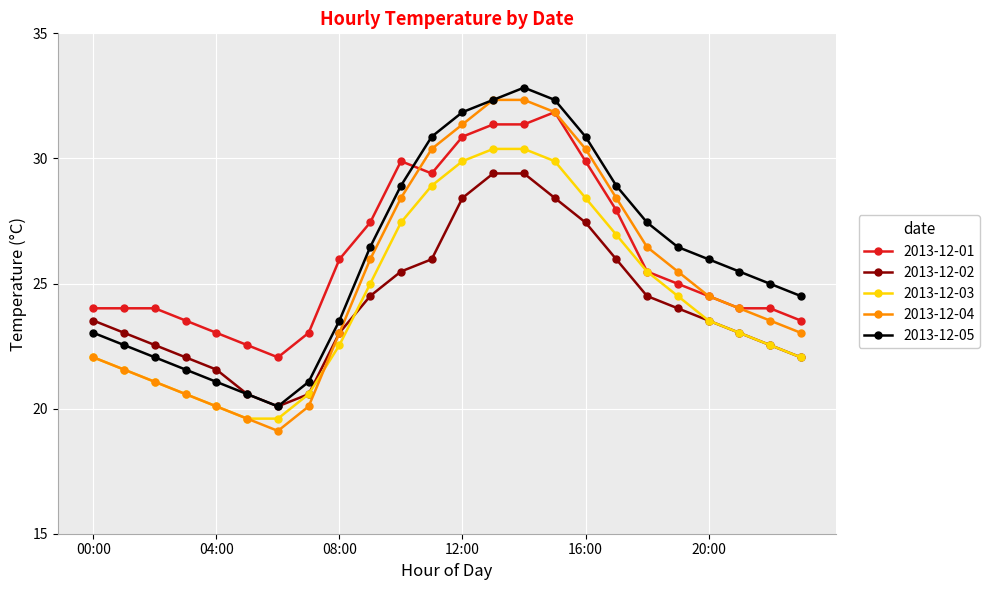

What are all the series names shown in the legend?

2013-12-01, 2013-12-02, 2013-12-03, 2013-12-04, 2013-12-05